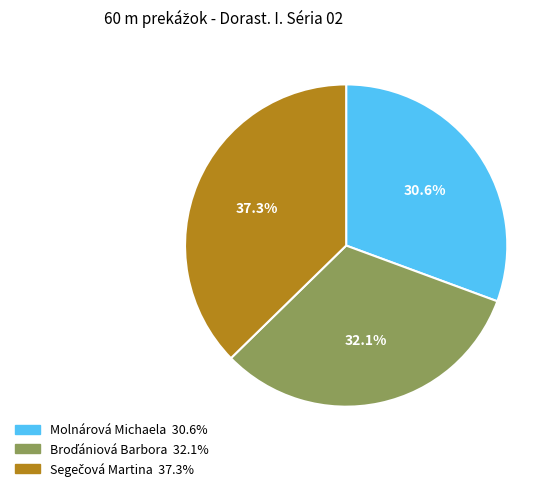

Which category has the smallest portion of the pie?

Molnárová Michaela